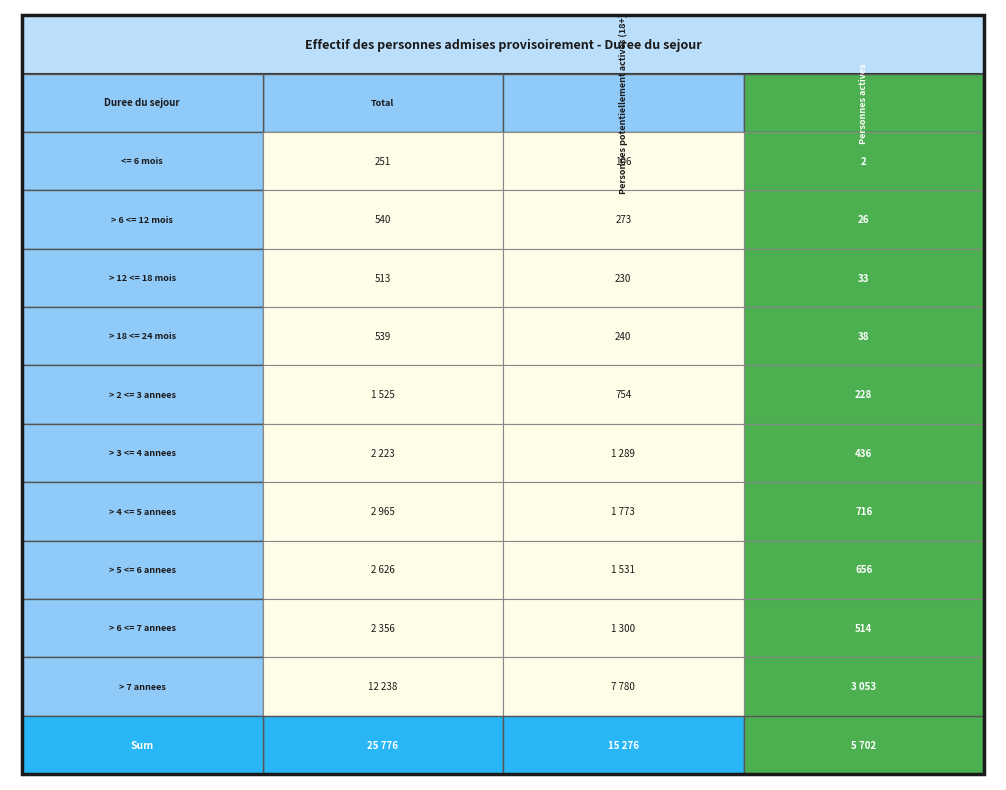

What is the total value across all series at 2?

5702